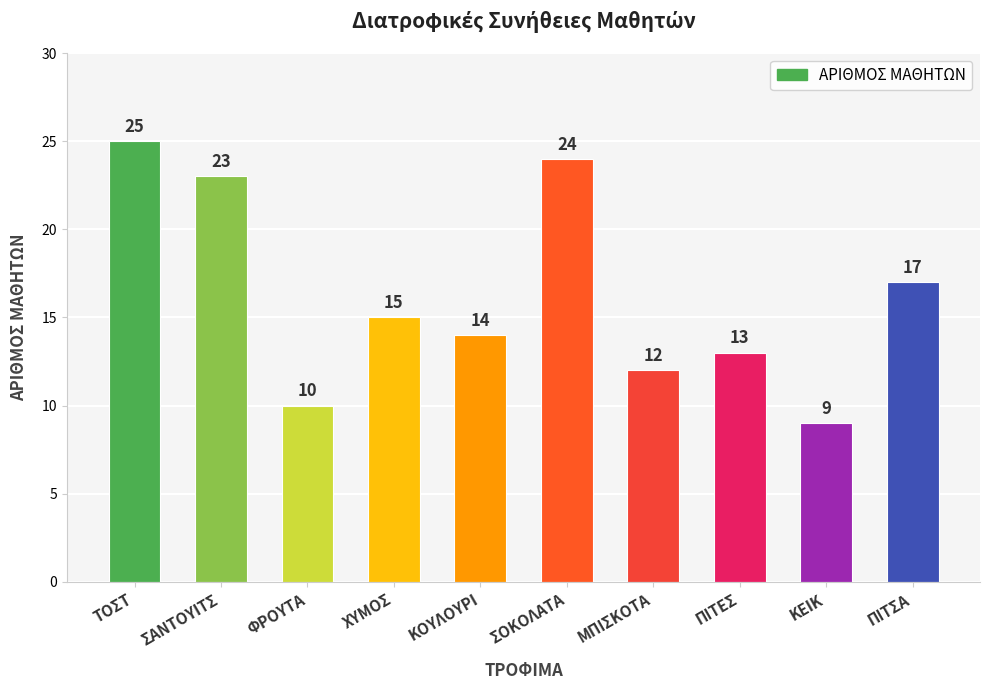

The chart shows a value of 12 at ΚΕΙΚ. True or false?

False